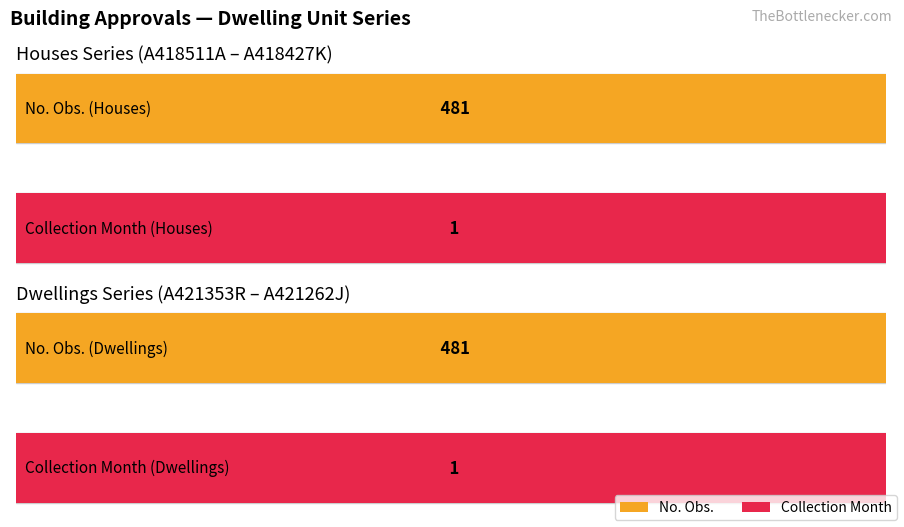

Is the value of Collection Month at A418427K greater than the value of No. Obs. at A418757A?

No